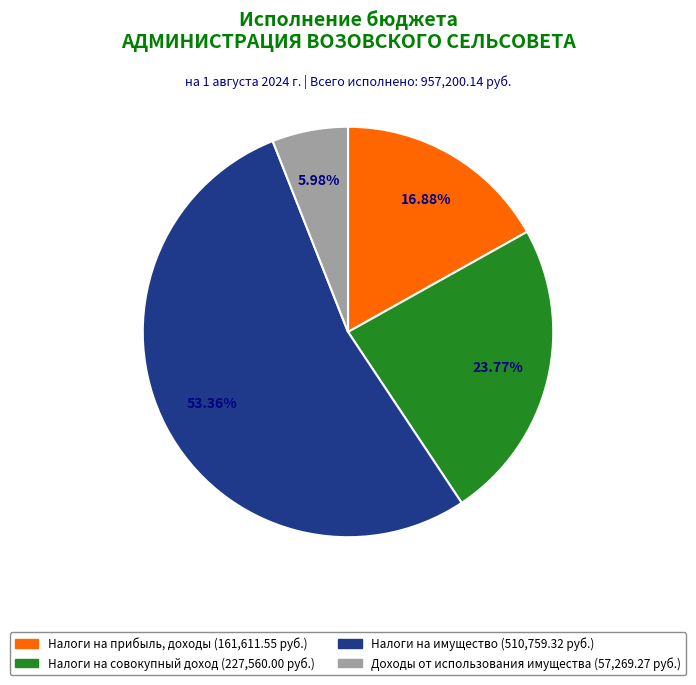

Is there any slice that represents more than half of the pie?

Yes